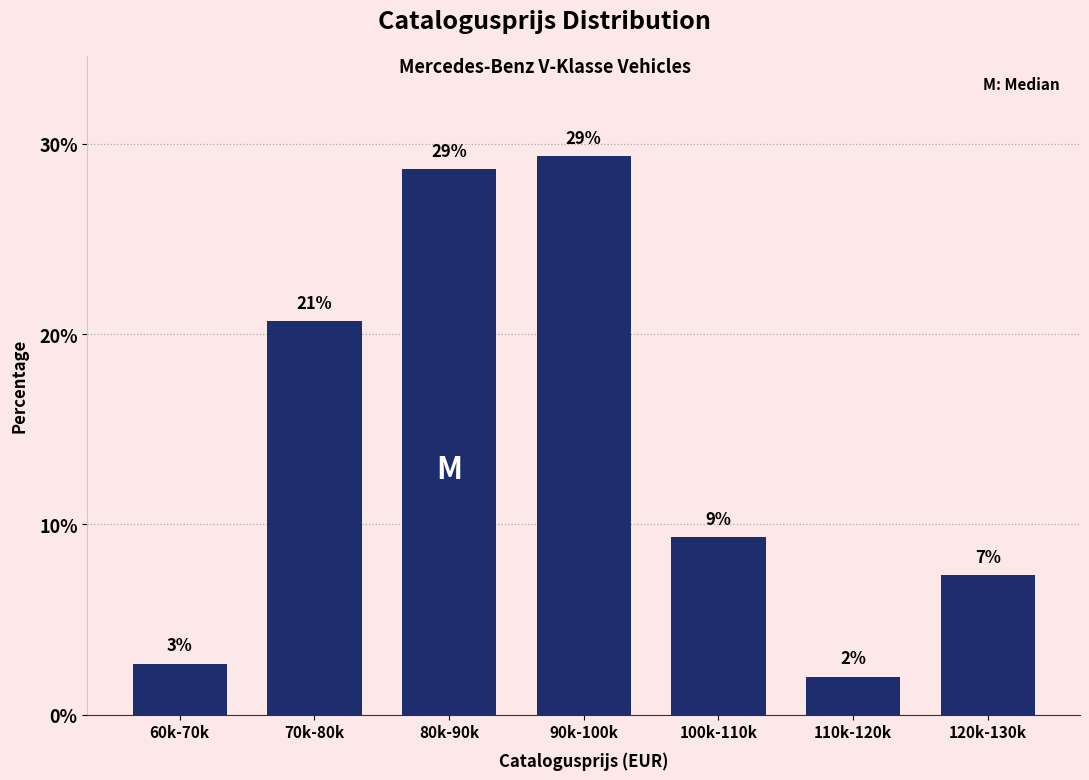

How many bars are there in total?

7